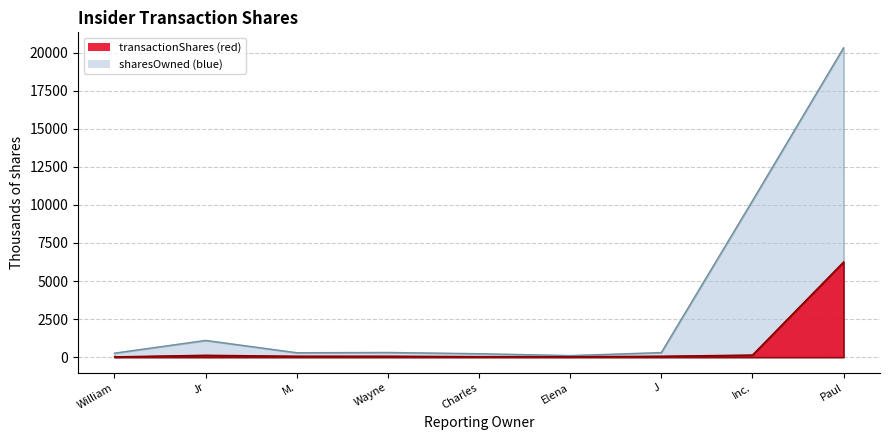

Between Paul and Inc., which is larger?

Paul